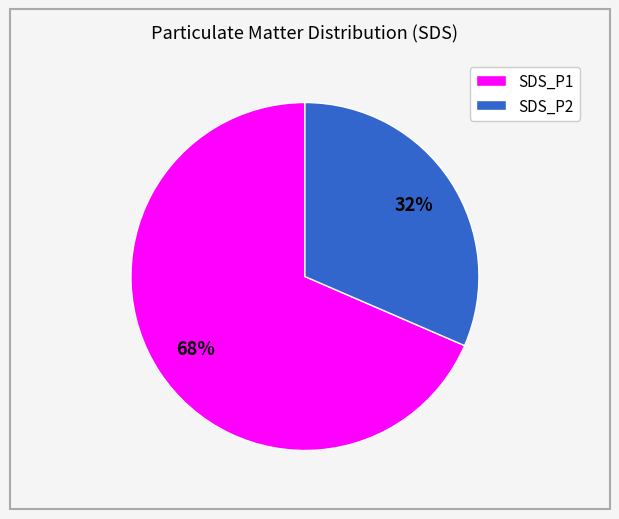

Do SDS_P1 and SDS_P2 together represent more than half of the pie?

Yes